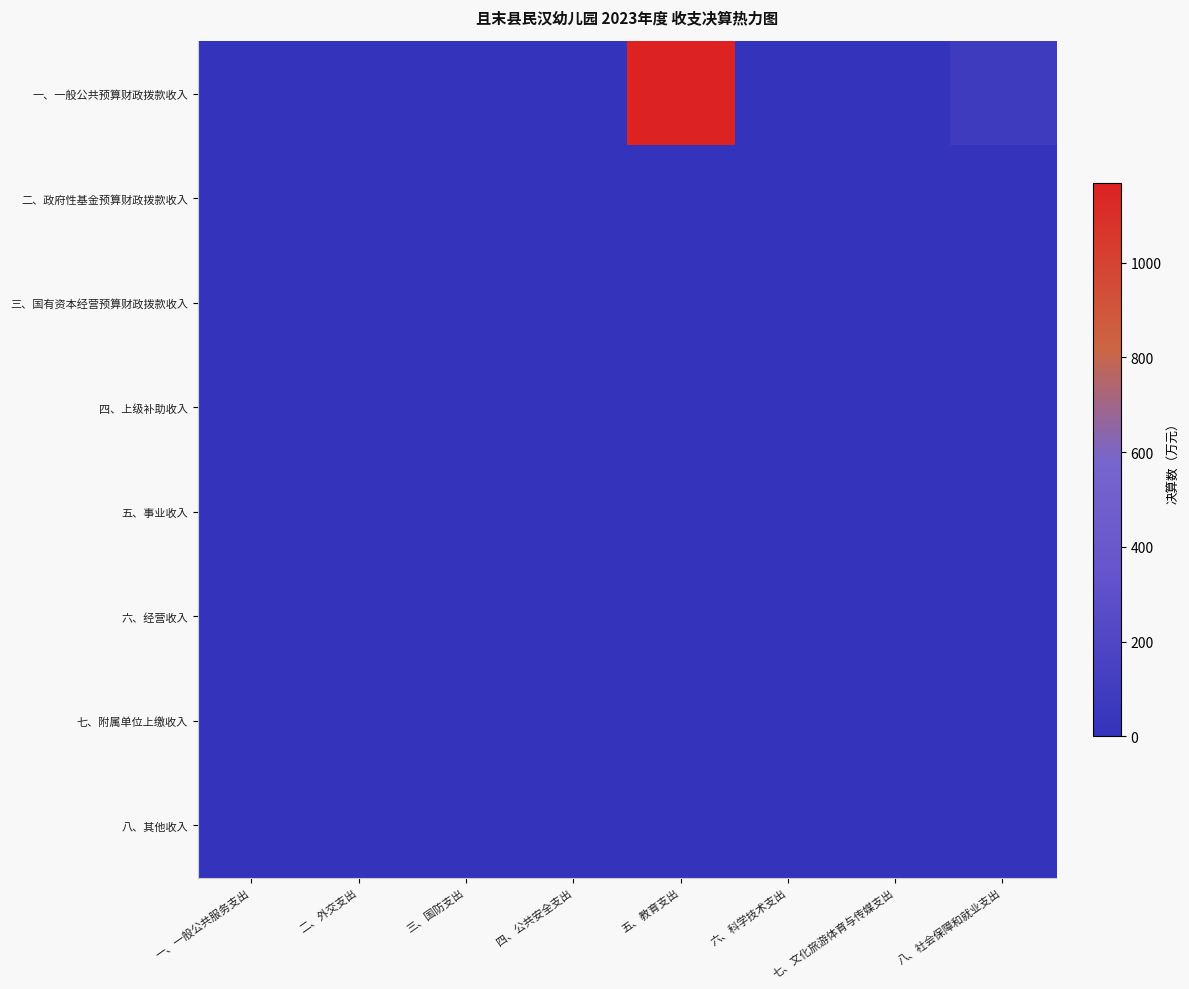

List the series in order of their peak value, highest first.

一、一般公共预算财政拨款收入, 二、政府性基金预算财政拨款收入, 三、国有资本经营预算财政拨款收入, 四、上级补助收入, 五、事业收入, 六、经营收入, 七、附属单位上缴收入, 八、其他收入